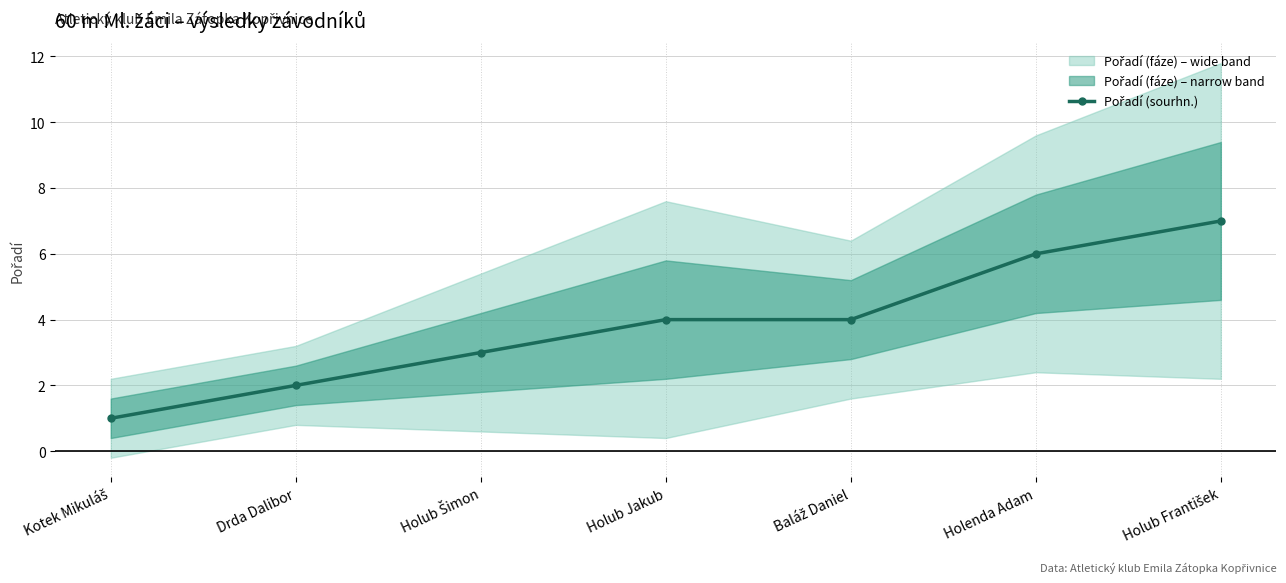

What is the average value?

4